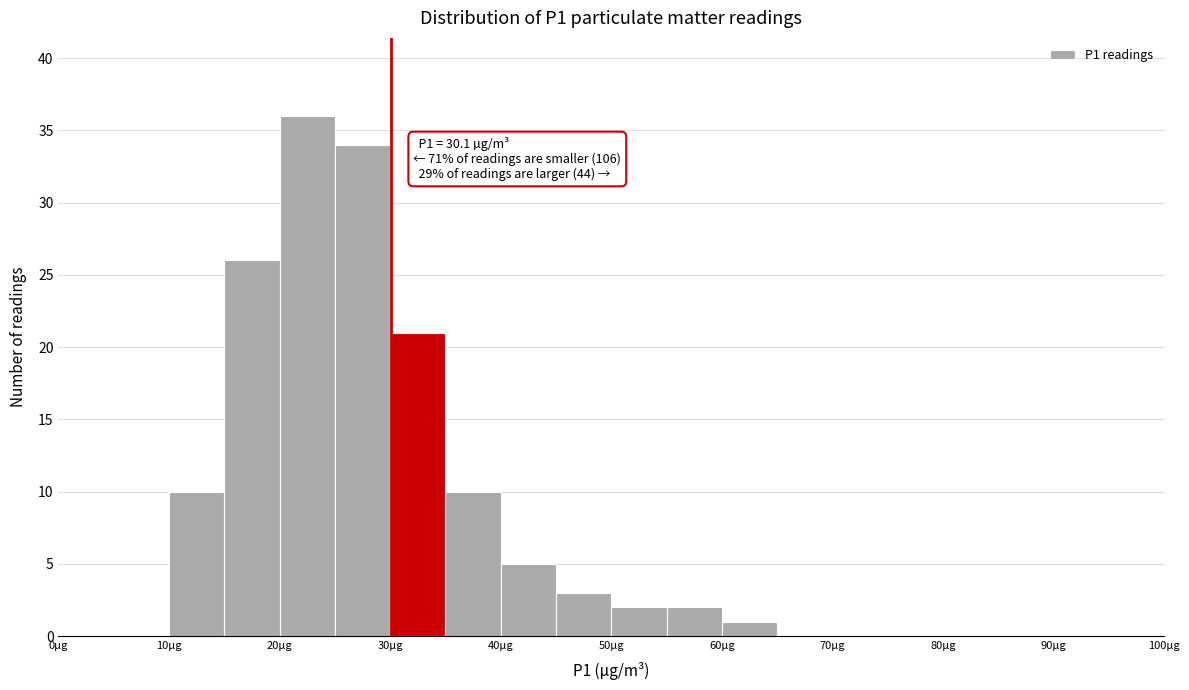

Over which range of the x-axis is the bar tallest?

20 to 25